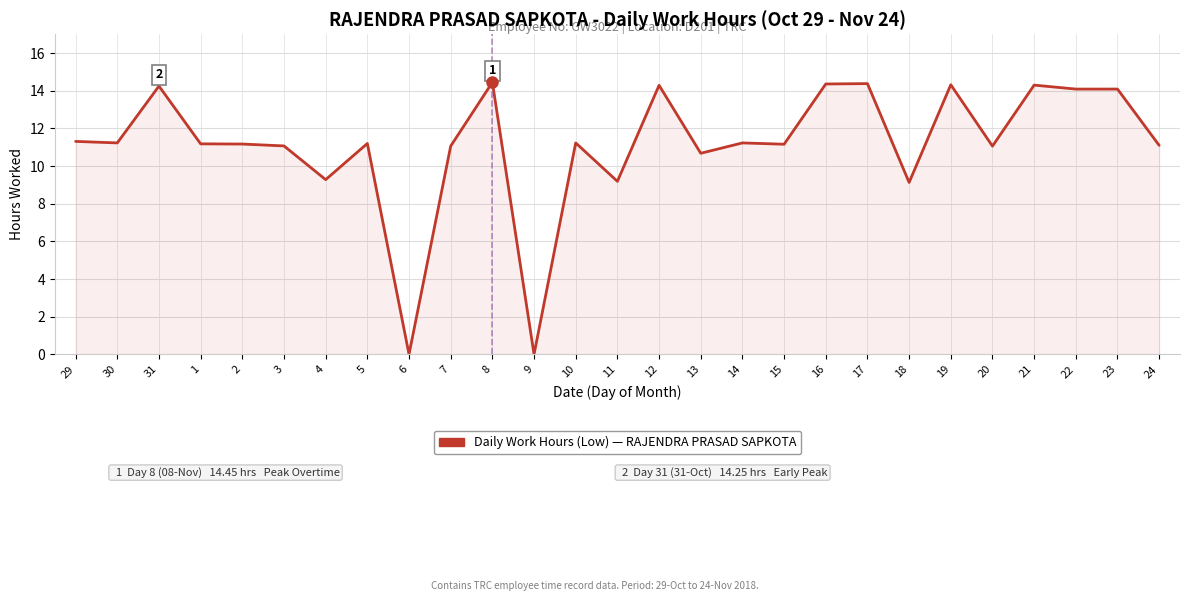

What is the sum of all values?

300.8